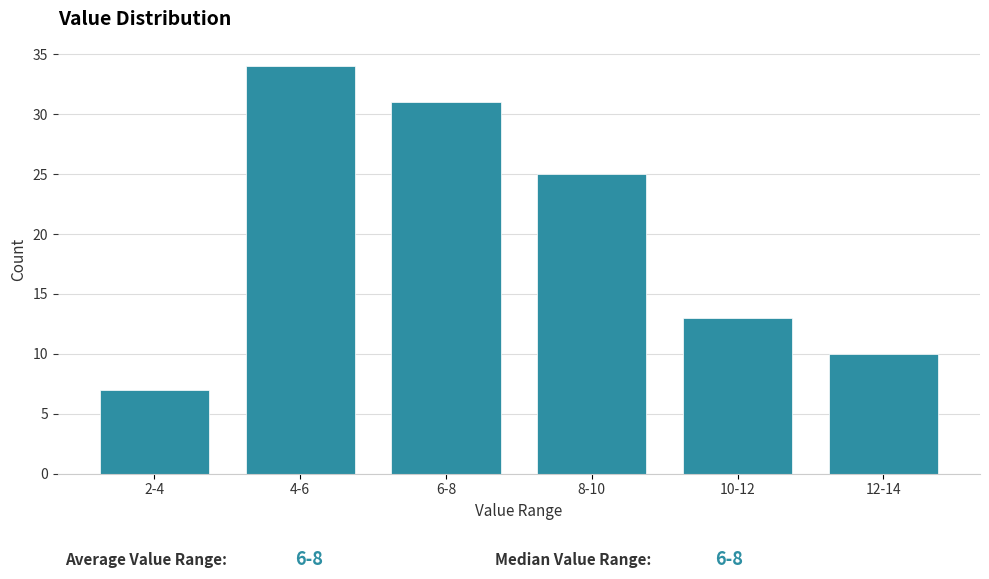

Reading right to left, extract all data points from this chart.

12-14=10	10-12=13	8-10=25	6-8=31	4-6=34	2-4=7